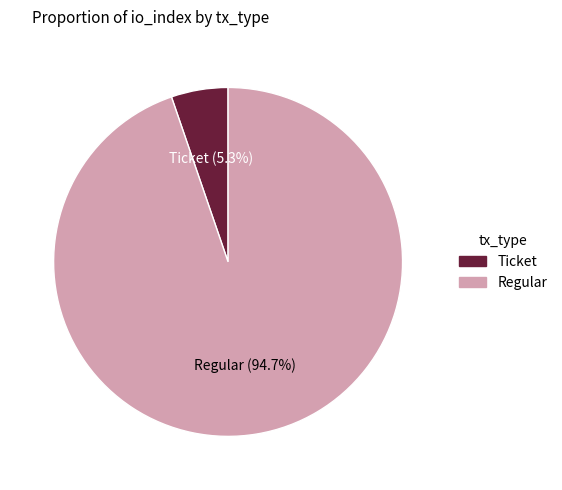

To the nearest percent, what is the difference between the largest and smallest slice percentages?

89%